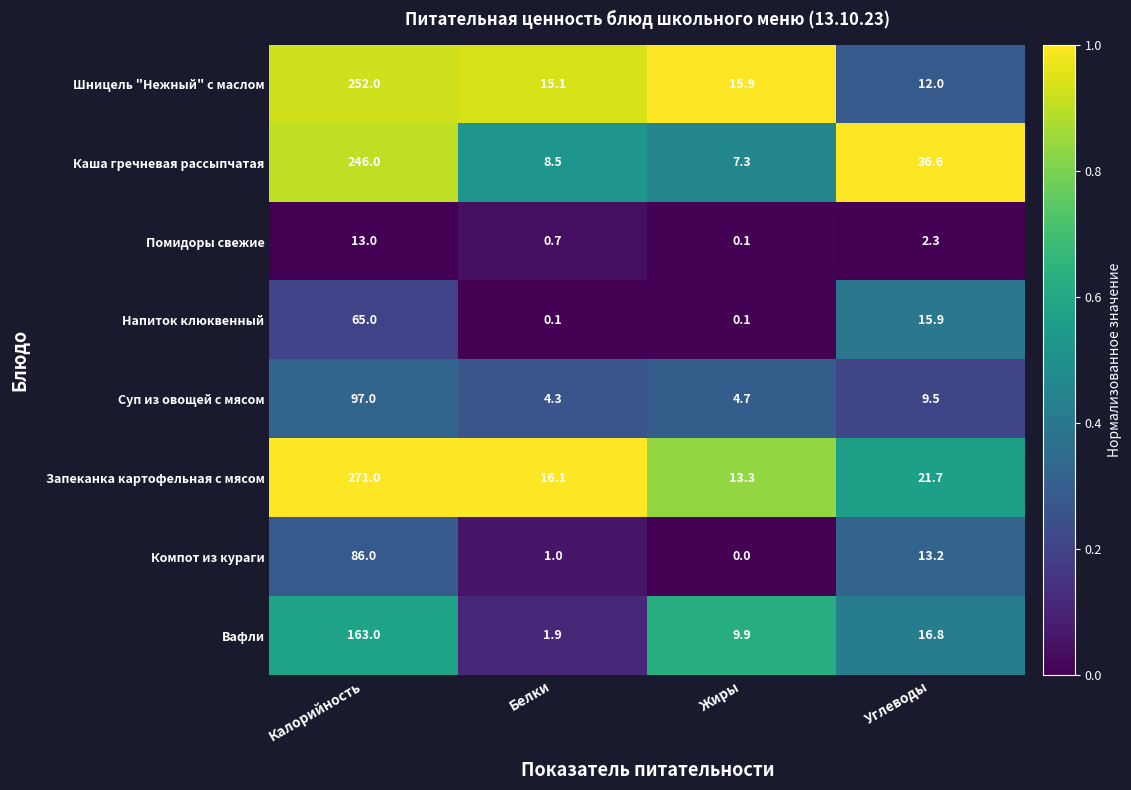

What is the spread (max minus min) of values at Жиры?

15.9